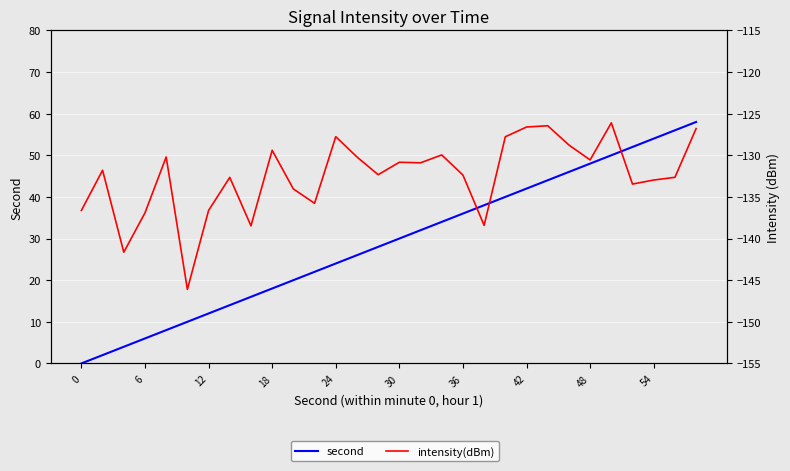

Which series has the widest spread of values?

second